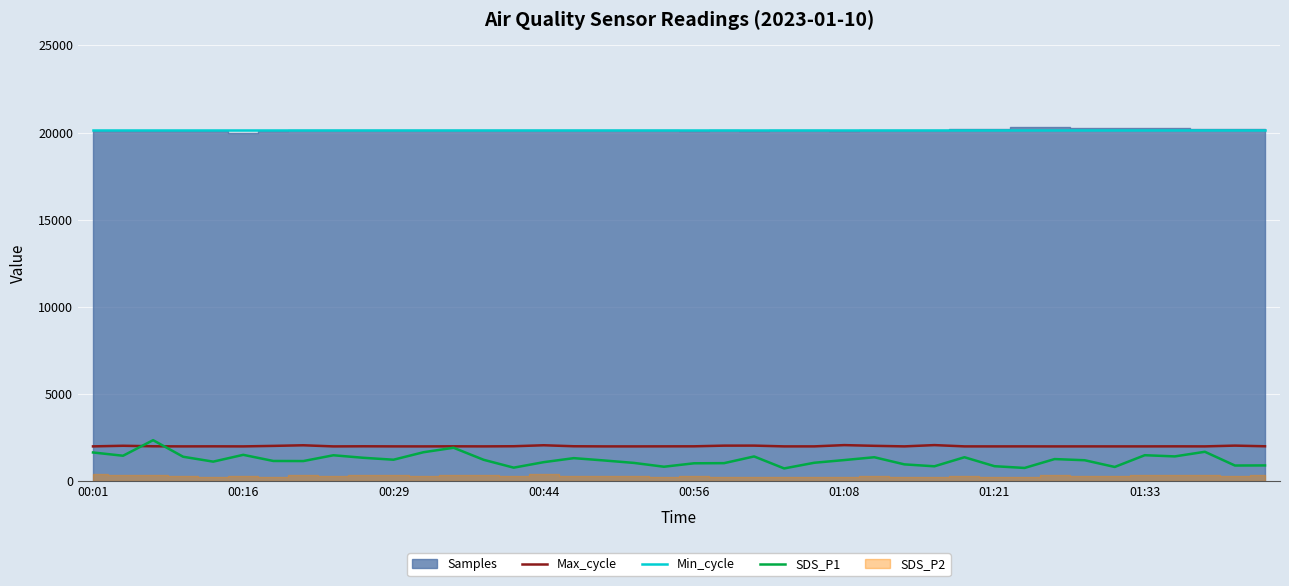

Between 29 and 32, which is larger?

29